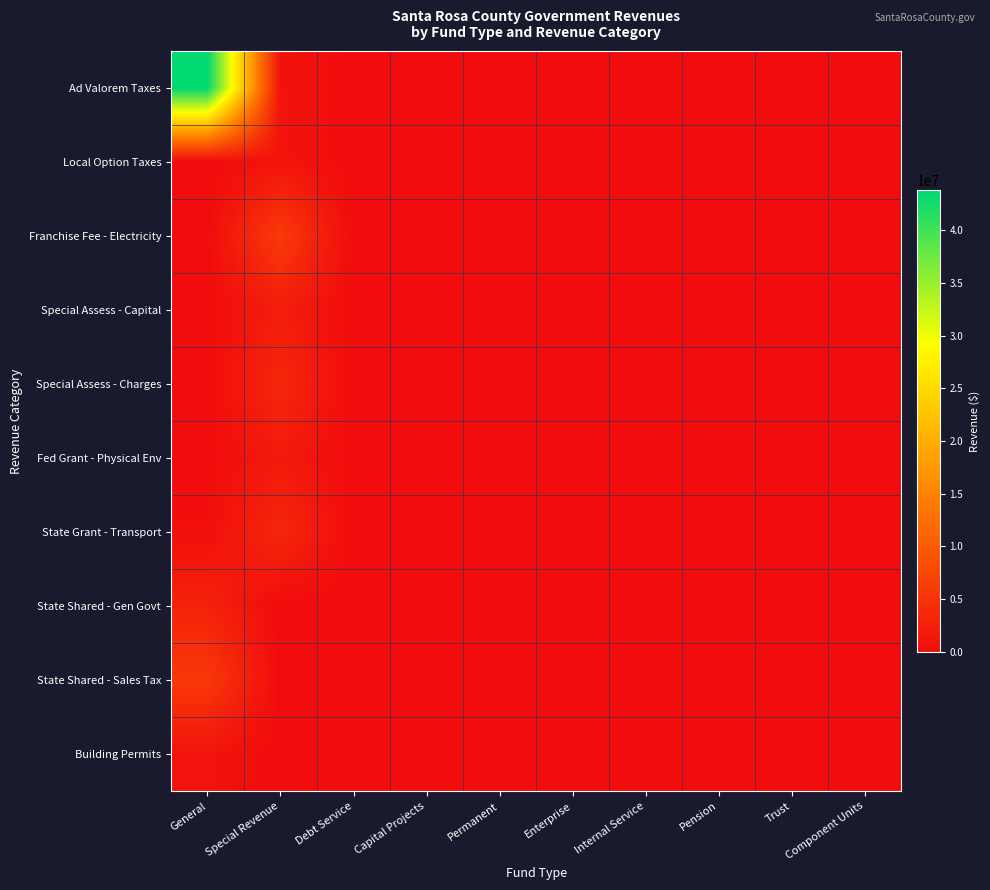

Which series has the largest total across all categories?

Ad Valorem Taxes